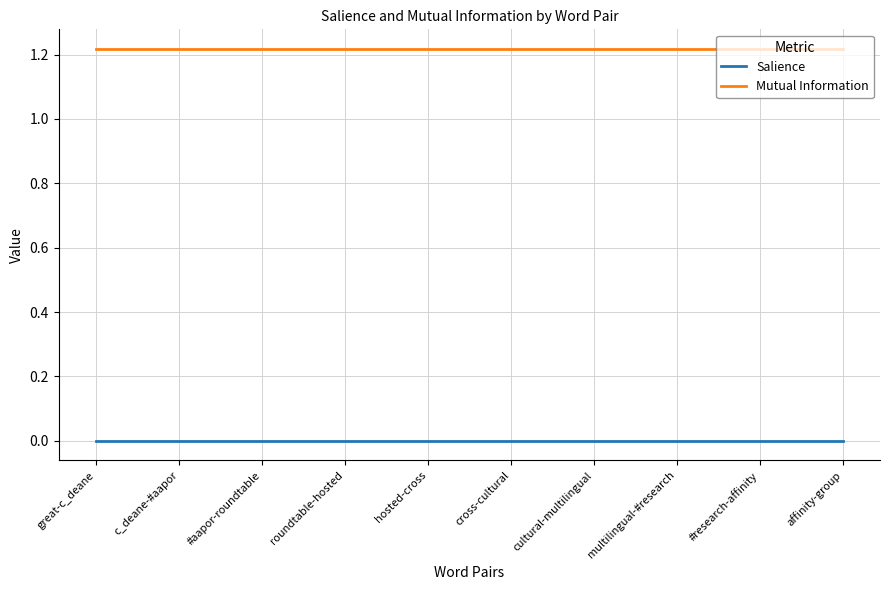

Is it true that Mutual Information equals 0.7 at cultural-multilingual?

False